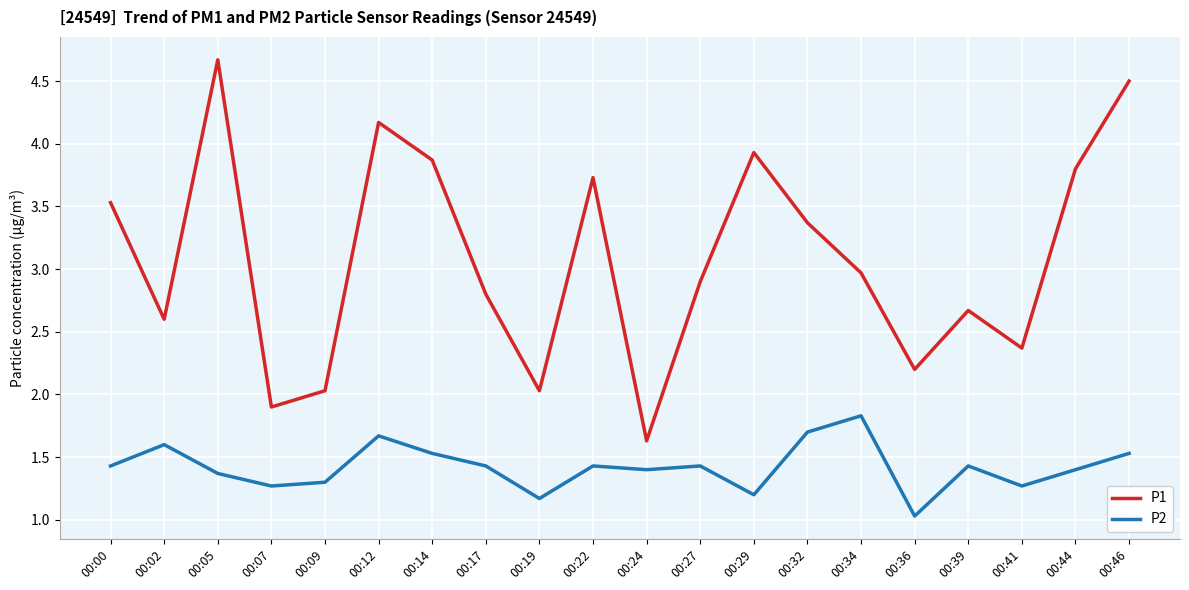

What is the lowest value of the P1 series?

1.6